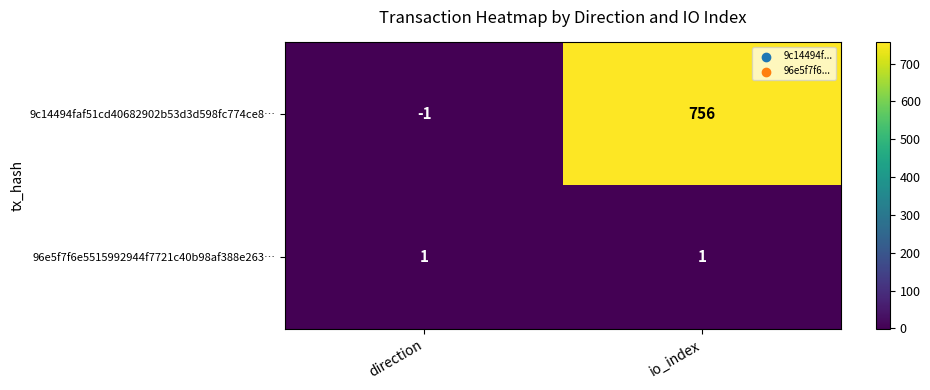

What is the difference between the 9c14494faf51cd40682902b53d3d598fc774ce8… values at direction and io_index?

757